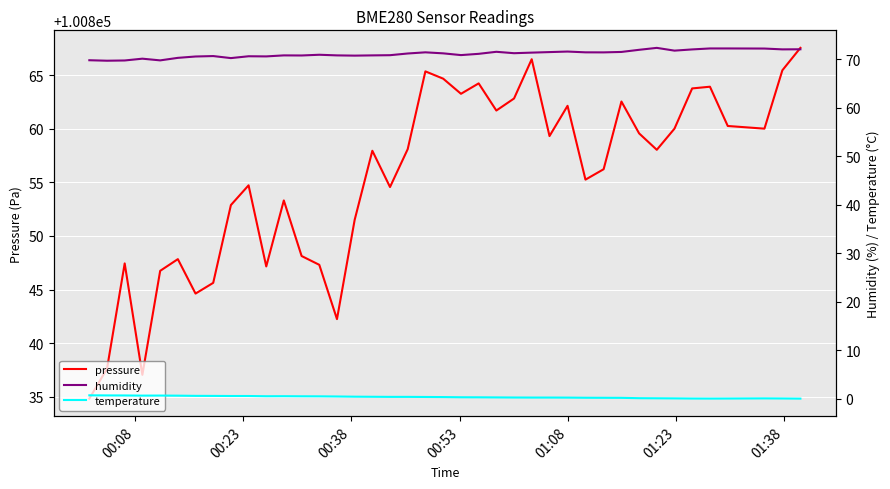

True or false: pressure and humidity cross at least once.

False